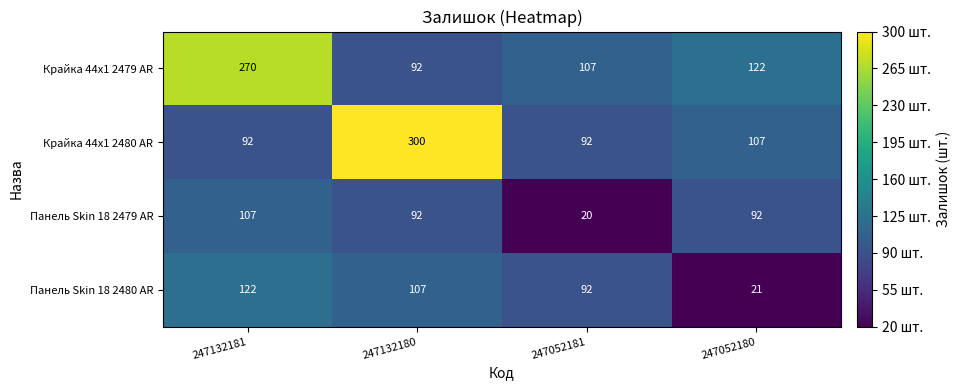

Which series has the largest range (max minus min)?

Крайка 44x1 2480 AR